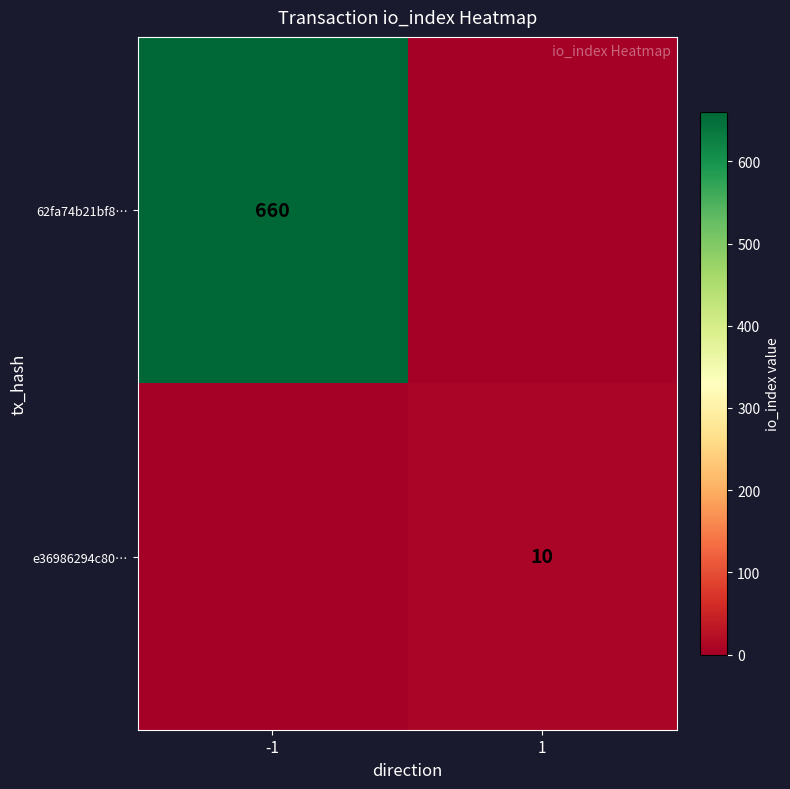

Is the value of 62fa74b21bf8… at -1 greater than the value of e36986294c80… at 1?

Yes